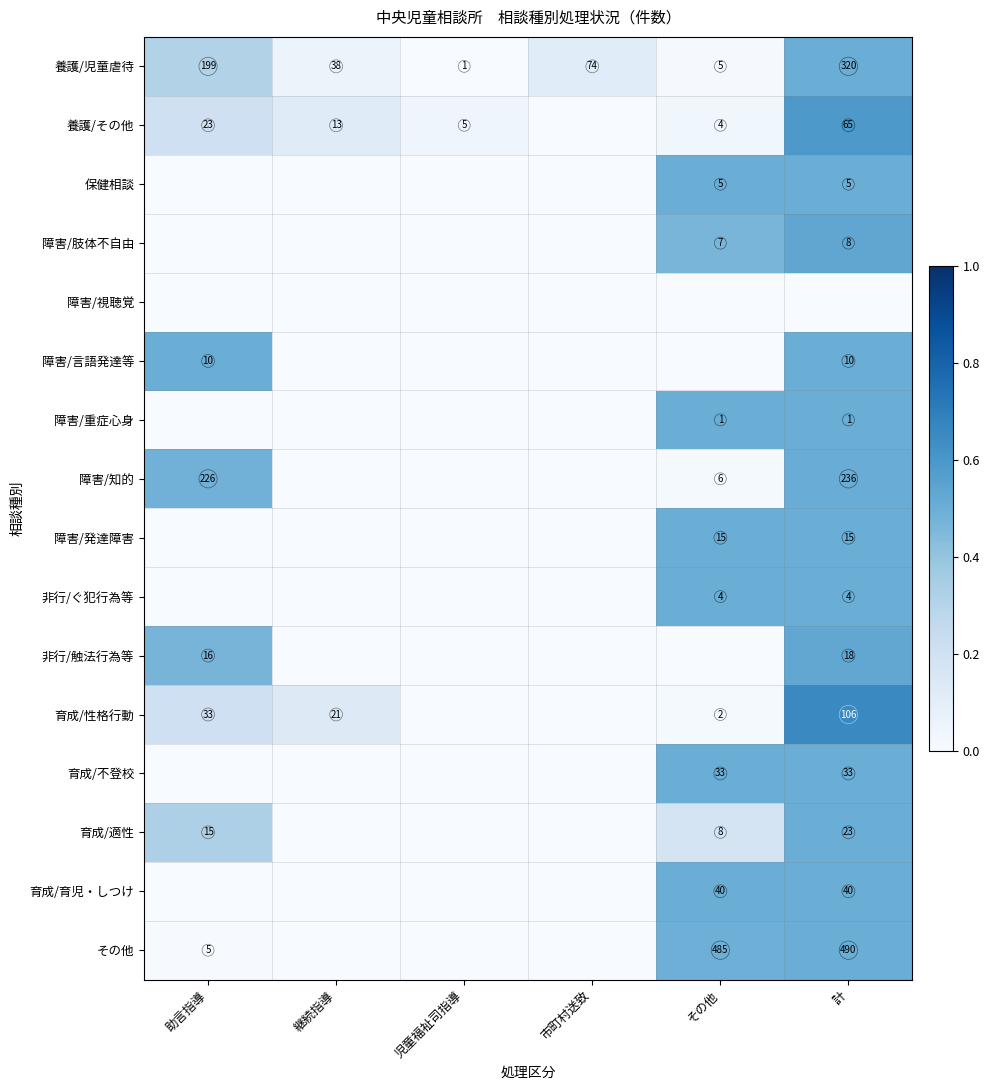

At how many categories does at least one series exceed 0?

6